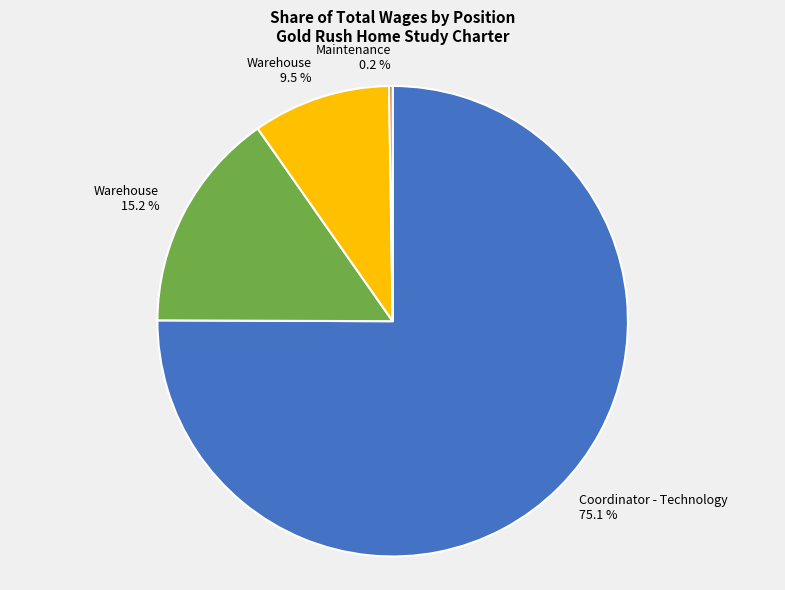

Is there any slice that represents more than half of the pie?

Yes